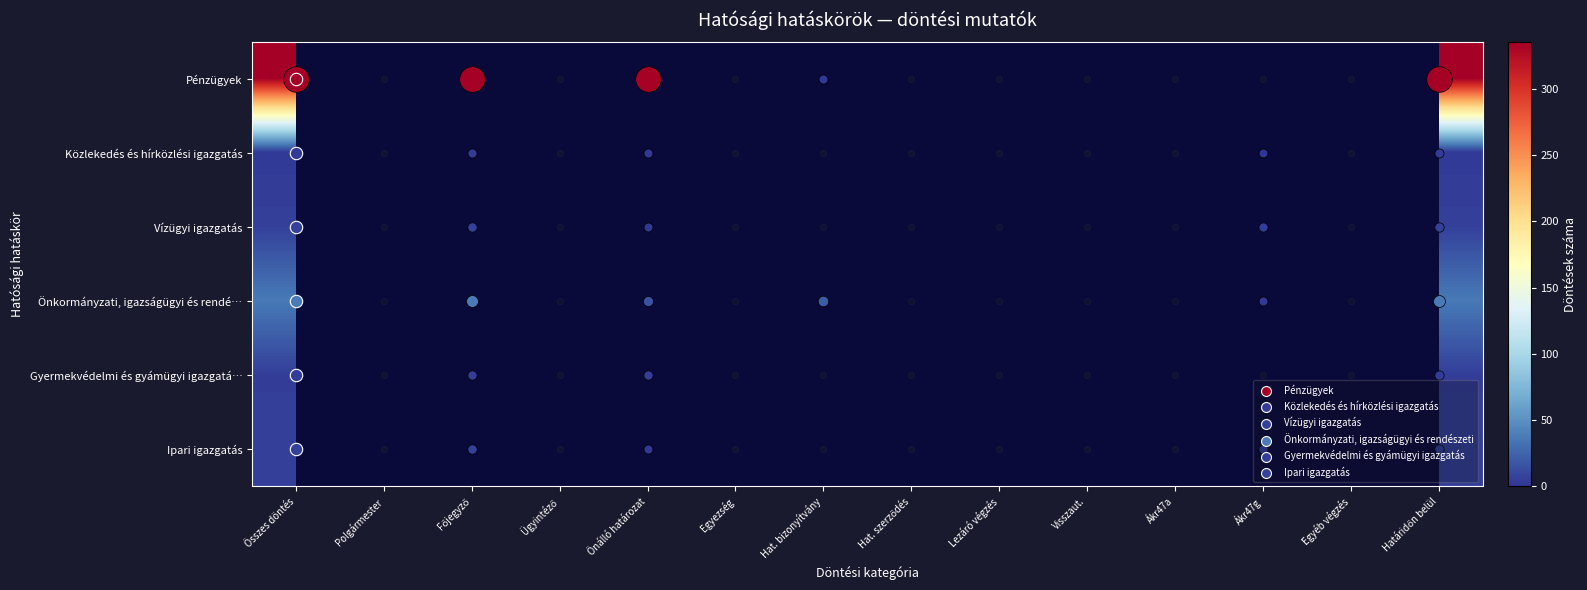

Reading right to left, extract all data points from this chart.

Pénzügyek: Határidőn belül=335	Egyéb végzés=0	Ákr47g=0	Ákr47a=0	Visszaut.=0	Lezáró végzés=0	Hat. szerződés=0	Hat. bizonyítvány=2	Egyezség=0	Önálló határozat=333	Ügyintéző=0	Főjegyző=335	Polgármester=0	Összes döntés=335
Közlekedés és hírközlési igazgatás: Határidőn belül=3	Egyéb végzés=0	Ákr47g=1	Ákr47a=0	Visszaut.=0	Lezáró végzés=0	Hat. szerződés=0	Hat. bizonyítvány=0	Egyezség=0	Önálló határozat=2	Ügyintéző=0	Főjegyző=3	Polgármester=0	Összes döntés=3
Vízügyi igazgatás: Határidőn belül=6	Egyéb végzés=0	Ákr47g=4	Ákr47a=0	Visszaut.=0	Lezáró végzés=0	Hat. szerződés=0	Hat. bizonyítvány=0	Egyezség=0	Önálló határozat=2	Ügyintéző=0	Főjegyző=6	Polgármester=0	Összes döntés=6
Önkormányzati, igazságügyi és rendé…: Határidőn belül=37	Egyéb végzés=0	Ákr47g=2	Ákr47a=0	Visszaut.=0	Lezáró végzés=0	Hat. szerződés=0	Hat. bizonyítvány=20	Egyezség=0	Önálló határozat=15	Ügyintéző=0	Főjegyző=37	Polgármester=0	Összes döntés=37
Gyermekvédelmi és gyámügyi igazgatá…: Határidőn belül=5	Egyéb végzés=0	Ákr47g=0	Ákr47a=0	Visszaut.=0	Lezáró végzés=0	Hat. szerződés=0	Hat. bizonyítvány=0	Egyezség=0	Önálló határozat=5	Ügyintéző=0	Főjegyző=5	Polgármester=0	Összes döntés=5
Ipari igazgatás: Határidőn belül=6	Egyéb végzés=0	Ákr47g=4	Ákr47a=0	Visszaut.=0	Lezáró végzés=0	Hat. szerződés=0	Hat. bizonyítvány=0	Egyezség=0	Önálló határozat=2	Ügyintéző=0	Főjegyző=6	Polgármester=0	Összes döntés=6